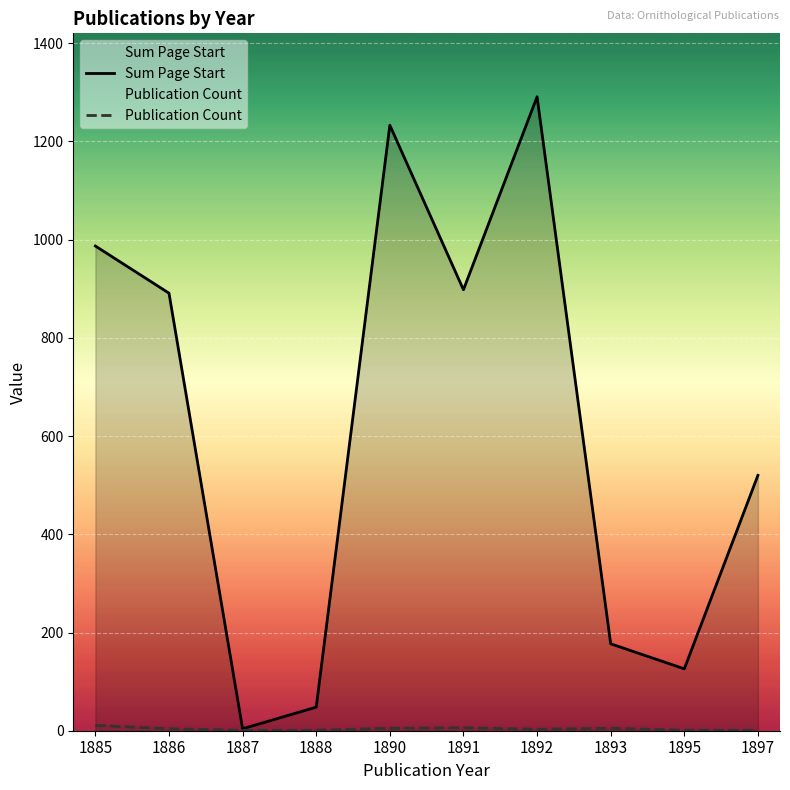

Which series has the largest total across all categories?

Sum Page Start